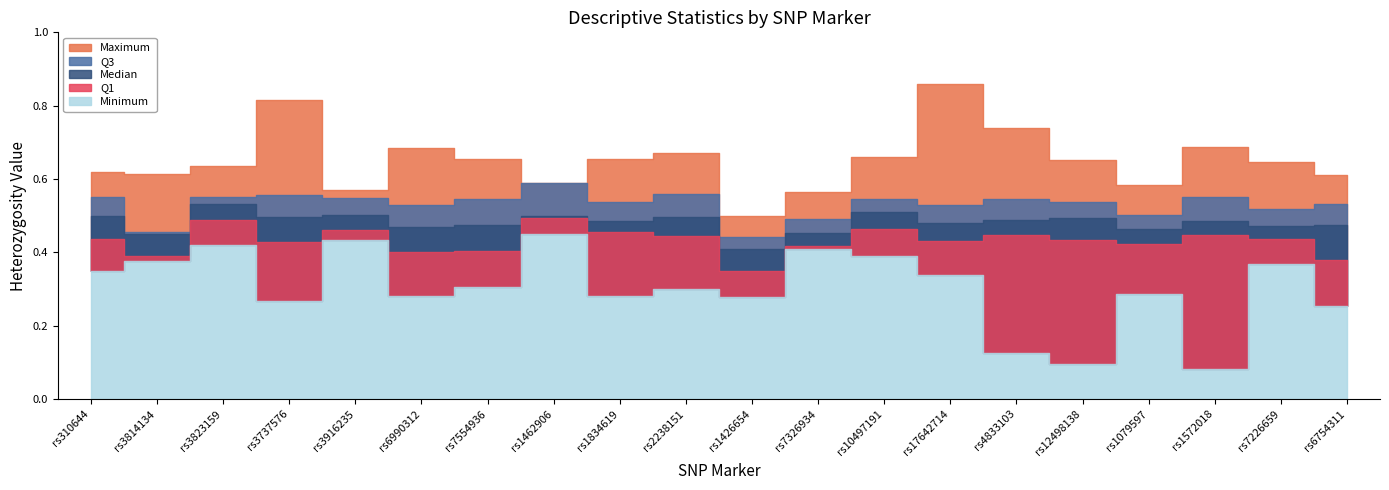

Is the value of Q3 at rs1834619 greater than the value of Q1 at rs310644?

Yes